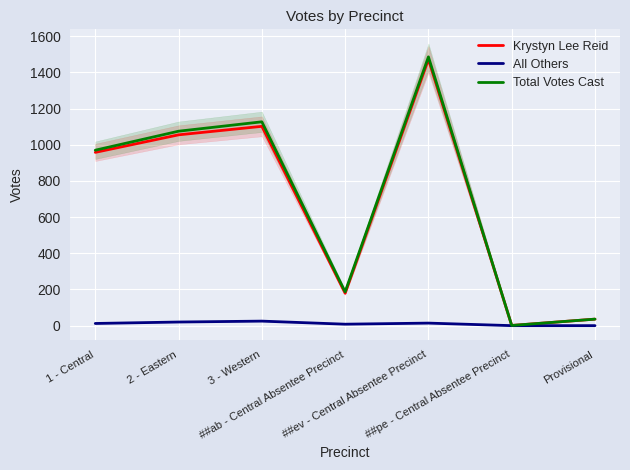

Which has a higher value, ##ab - Central Absentee Precinct or Provisional?

##ab - Central Absentee Precinct